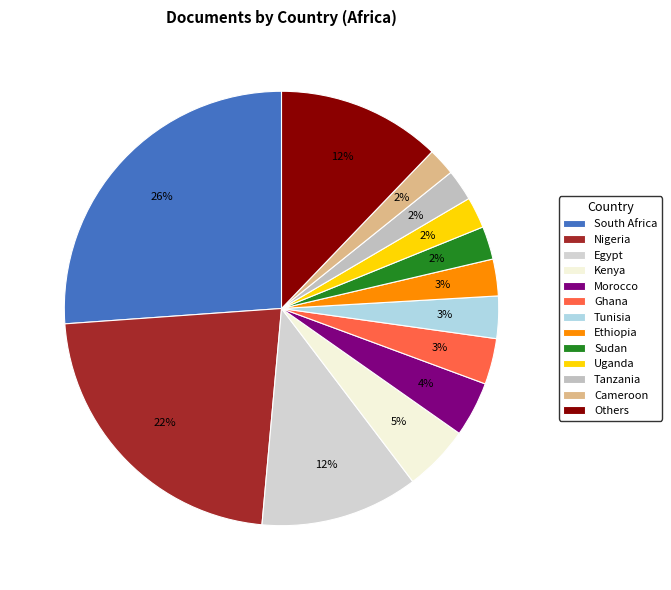

Count the number of slices in the pie.

13